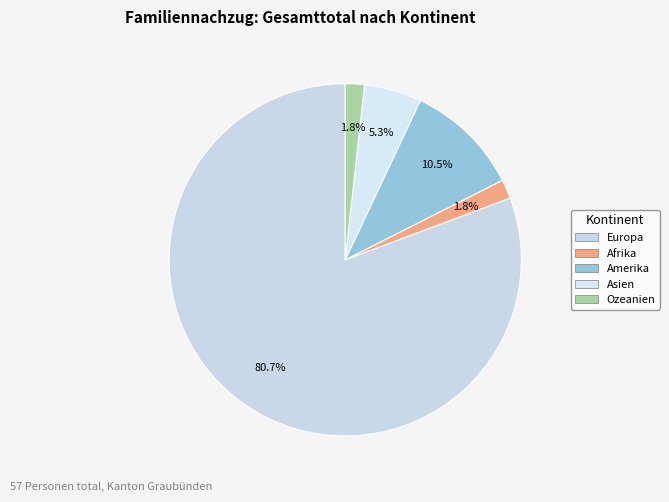

Count the number of slices in the pie.

5